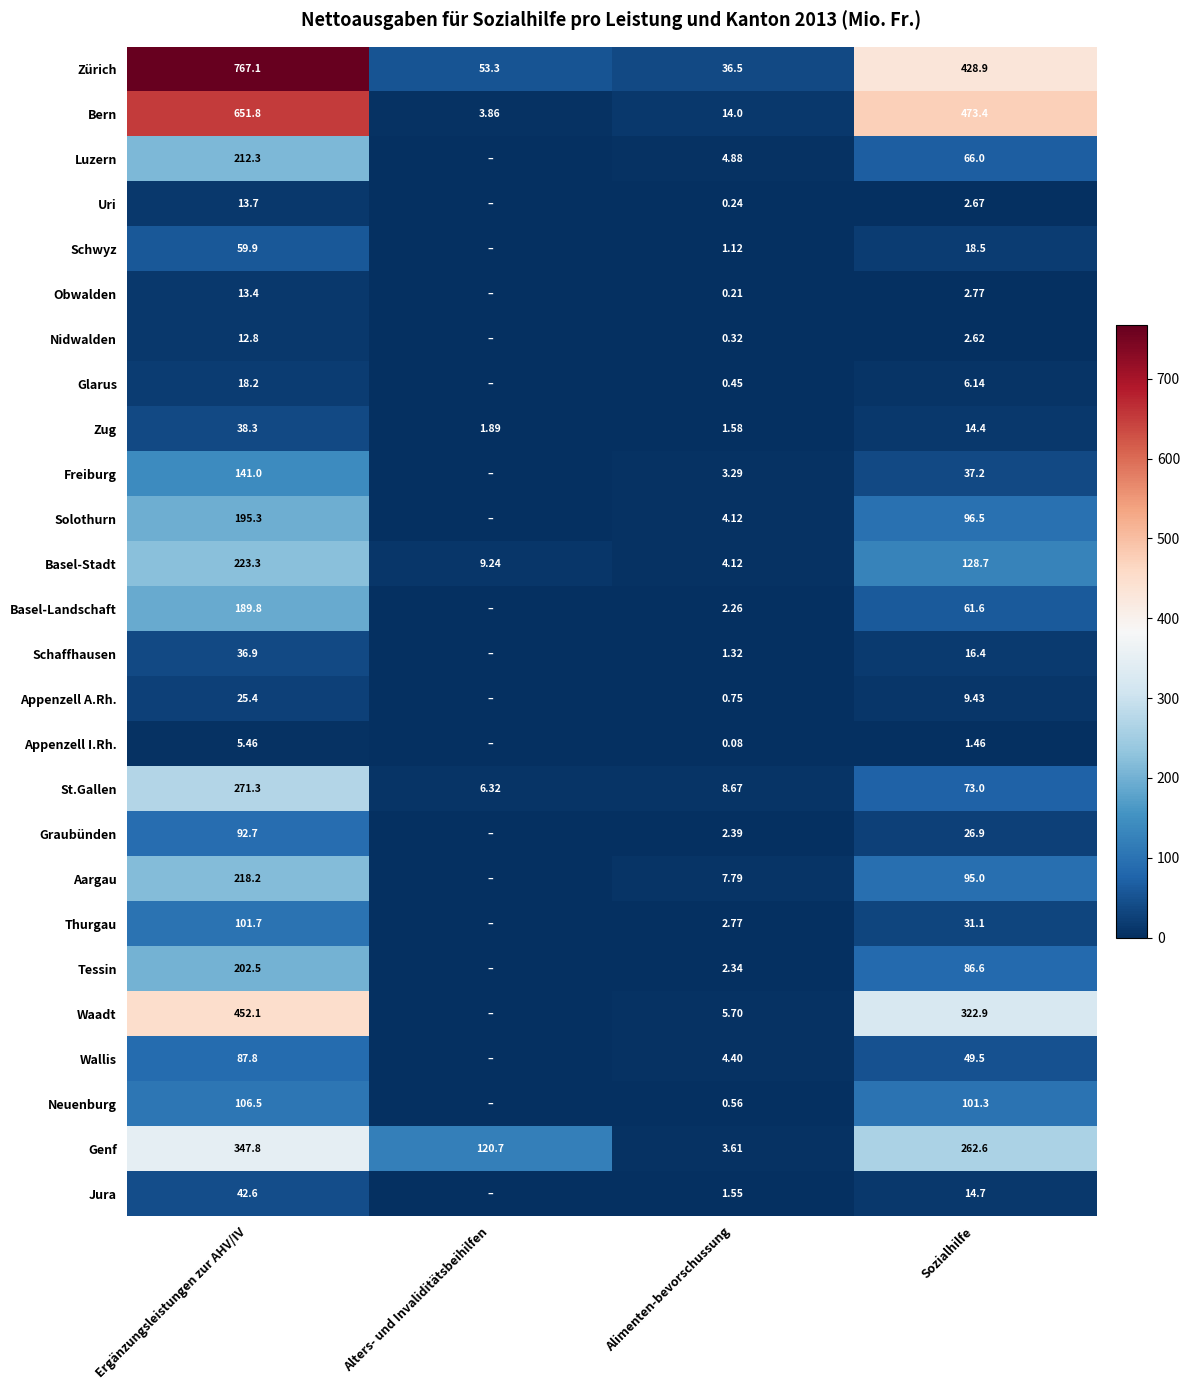

How many data points does each series have?

4